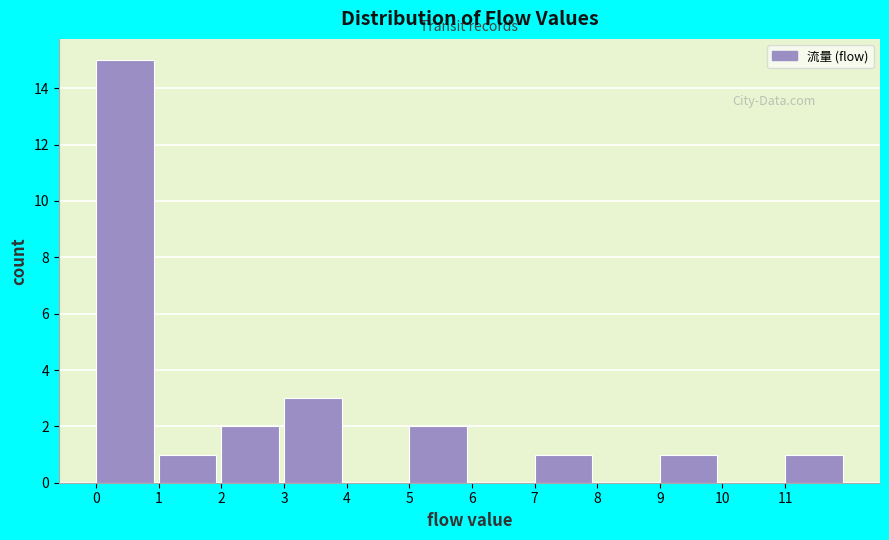

Reading left to right, transcribe this chart: for each bar, give the range it covers on the x-axis and its height. The values are not printed on the chart, so give them approximately, as read against the axis.

0 to 1: 15
1 to 2: 1
2 to 3: 2
3 to 4: 3
4 to 5: 0
5 to 6: 2
6 to 7: 0
7 to 8: 1
8 to 9: 0
9 to 10: 1
10 to 11: 0
11 to 12: 1